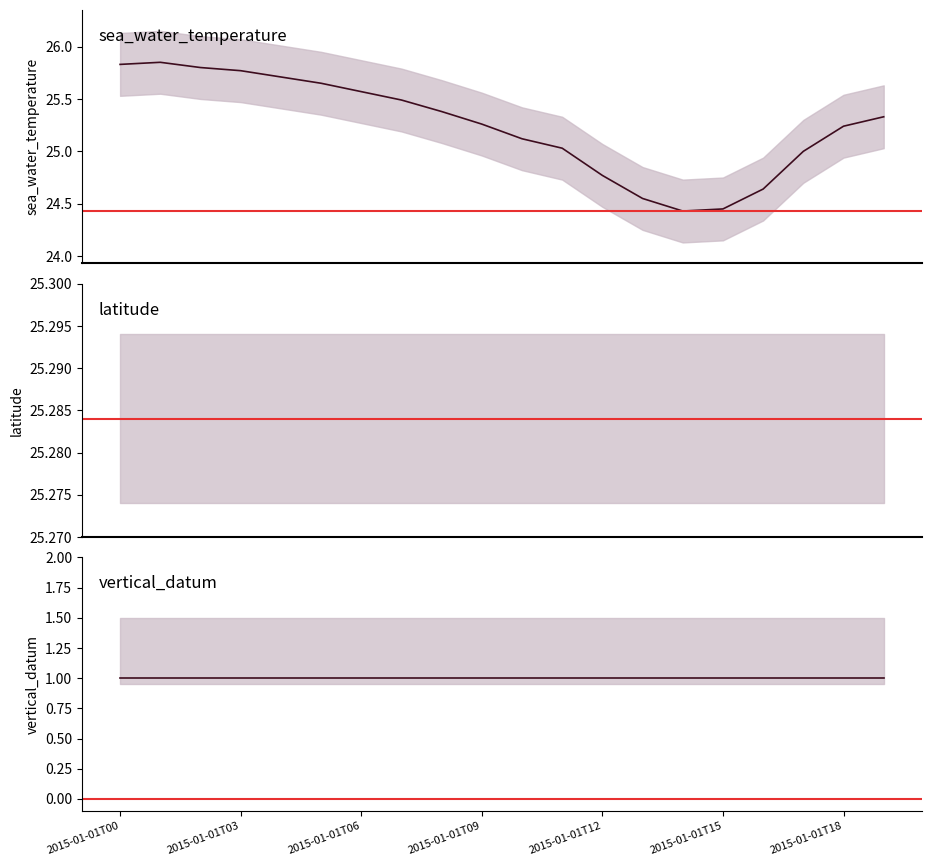

The value of sea_water_temperature at 2015-01-01T12 is 15.8. True or false?

False